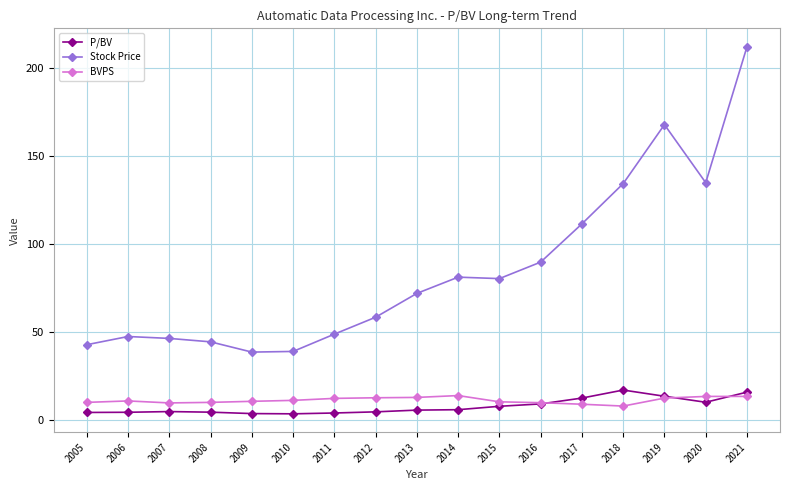

What is the maximum value shown in the chart?

212.0